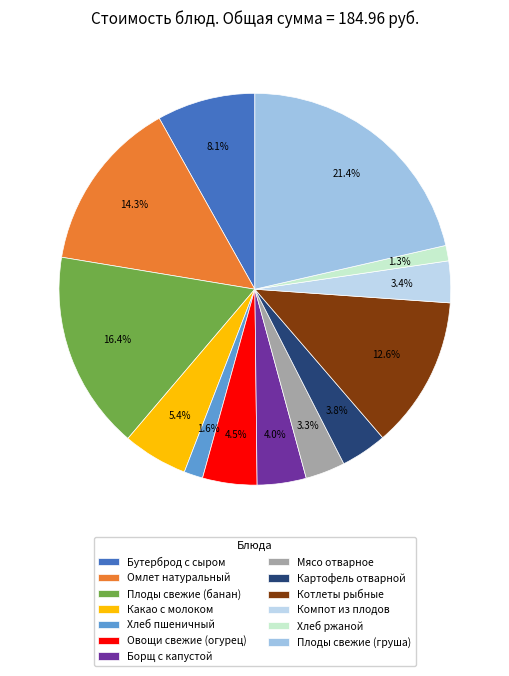

To the nearest percent, what portion does Омлет натуральный represent?

14%